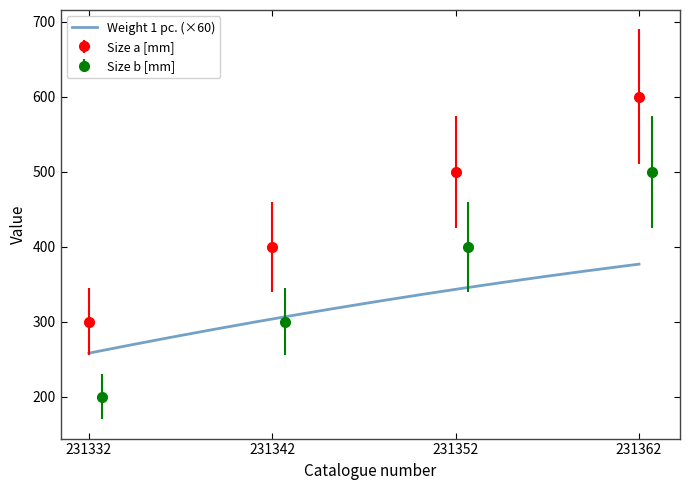

How many data points does each series have?

4